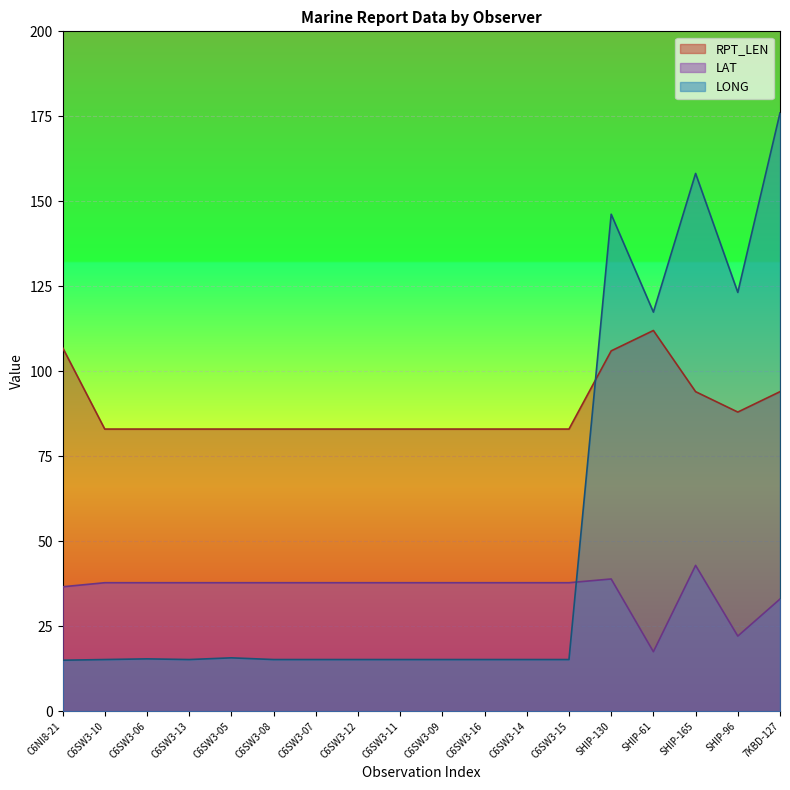

How many intersections are there between RPT_LEN and LONG?

1